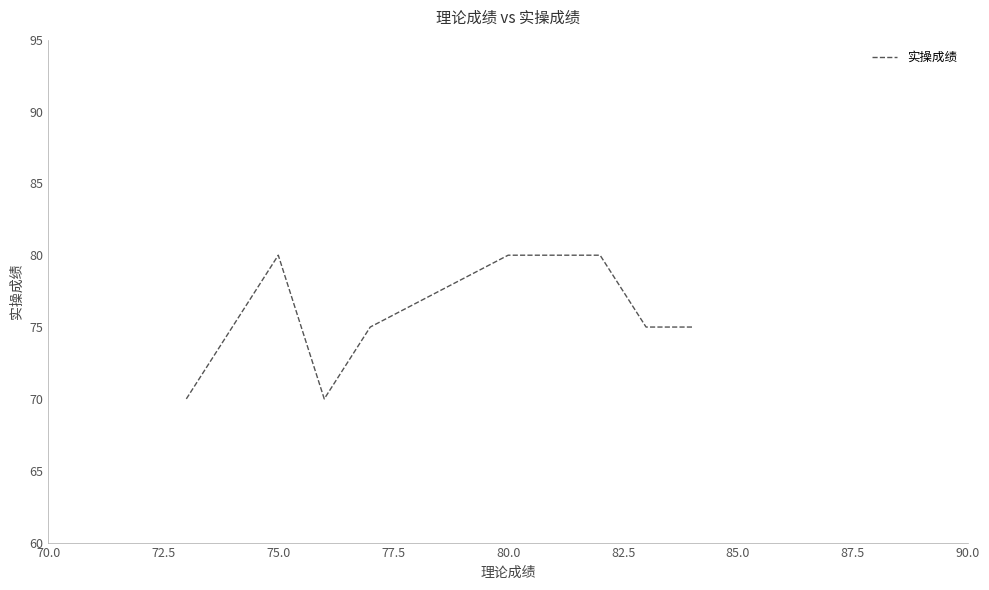

How many data points does each series have?

10